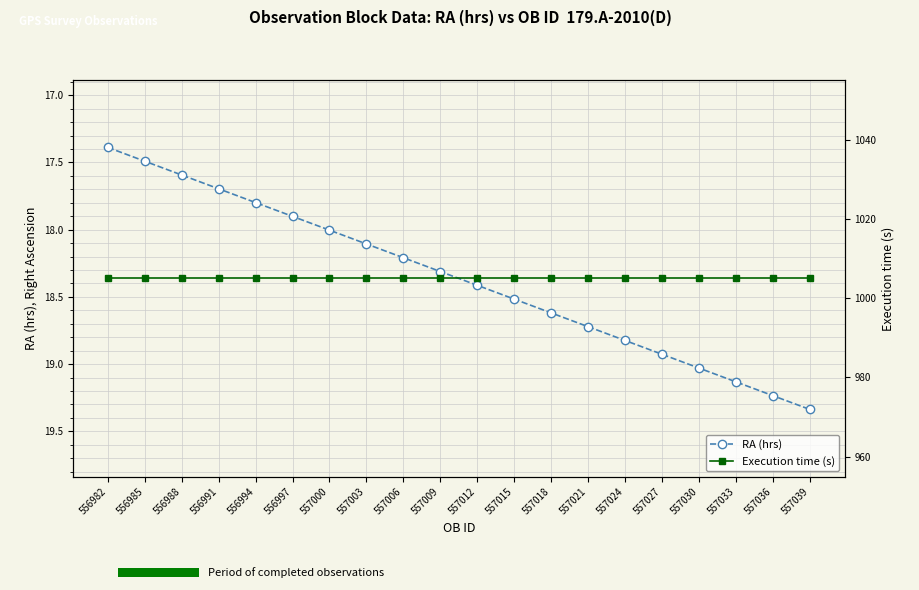

What are all the series names shown in the legend?

RA (hrs), Execution time (s)